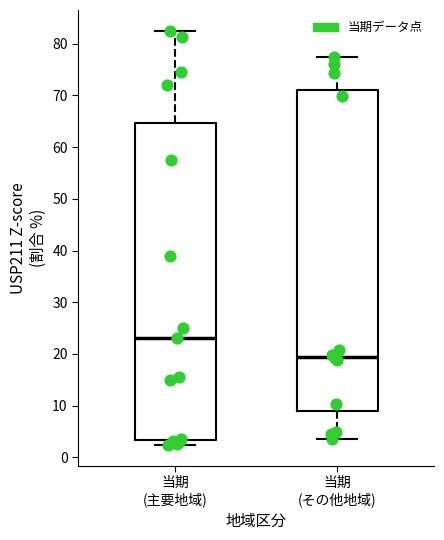

Which box has the lowest median line?

当期 (その他地域)